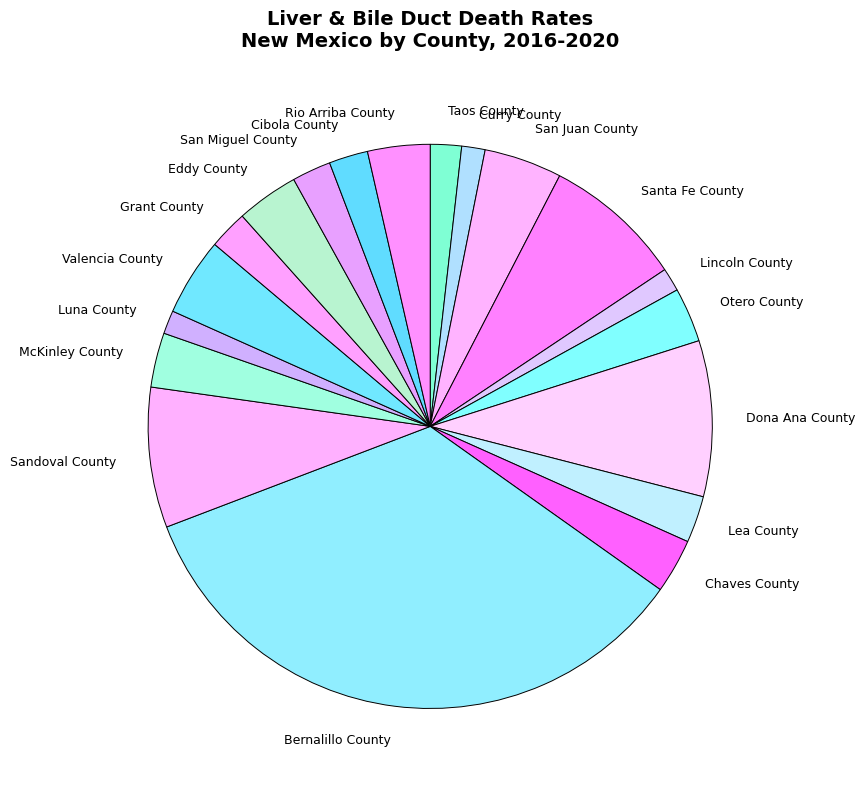

Between Valencia County and Santa Fe County, which is larger?

Santa Fe County